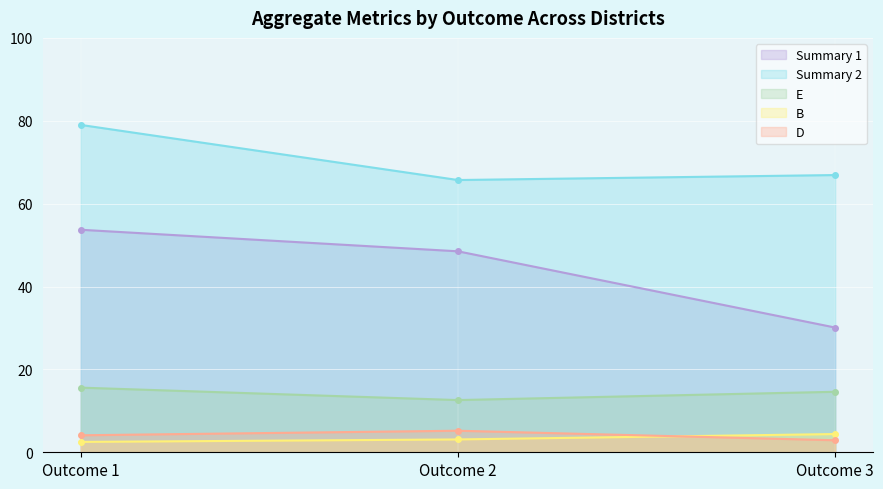

The Summary 1 series shows 27.3 at Outcome 2. True or false?

False